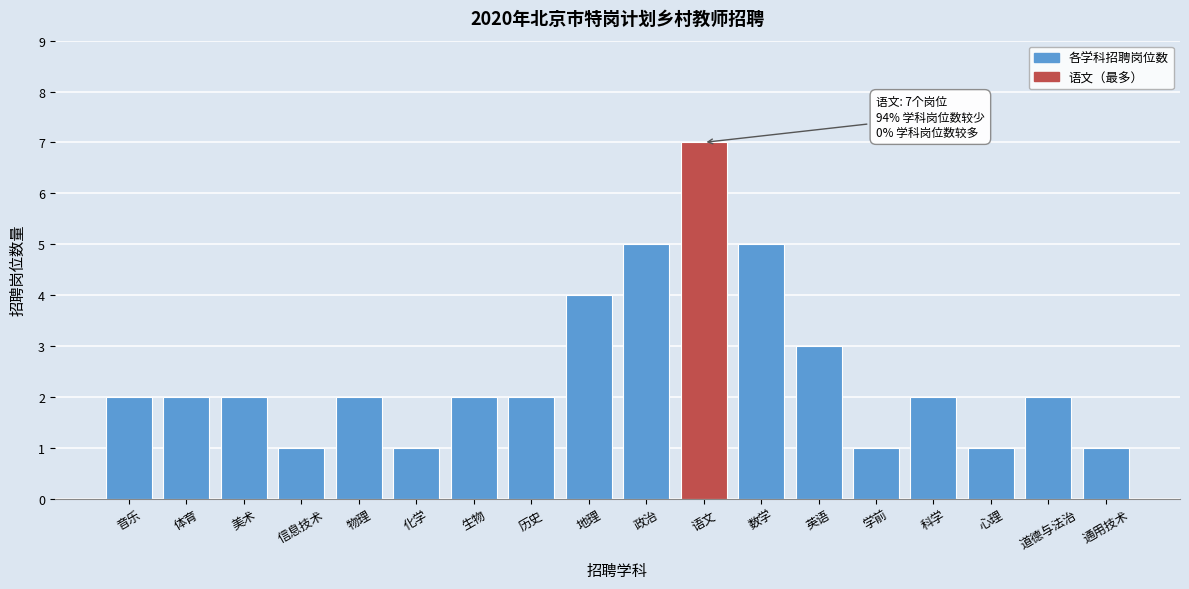

Reading left to right, extract all data points from this chart.

2	2	2	1	2	1	2	2	4	5	7	5	3	1	2	1	2	1